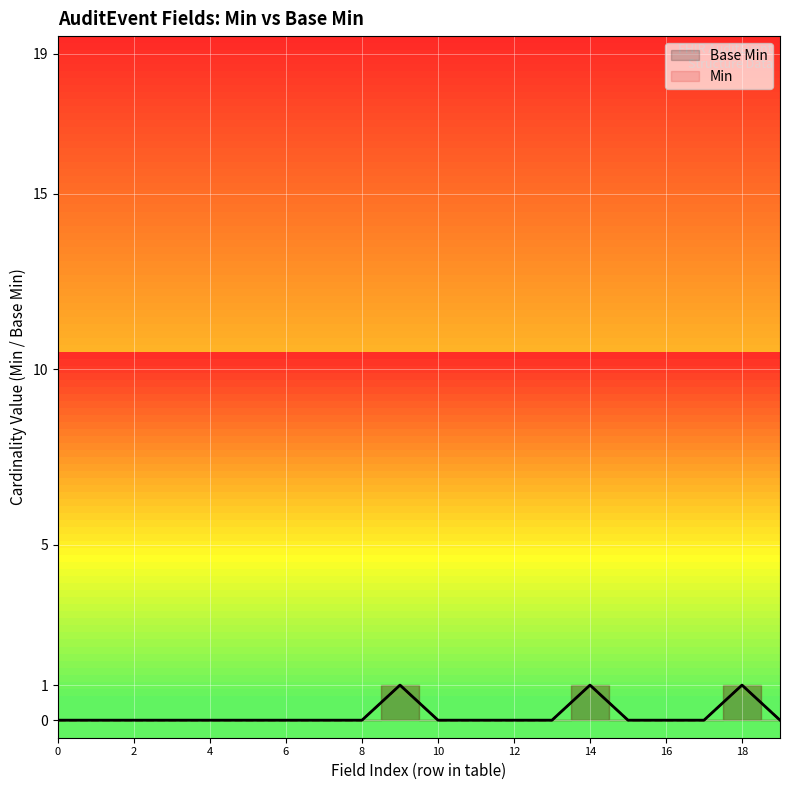

True or false: Min and Base Min intersect in this chart.

False